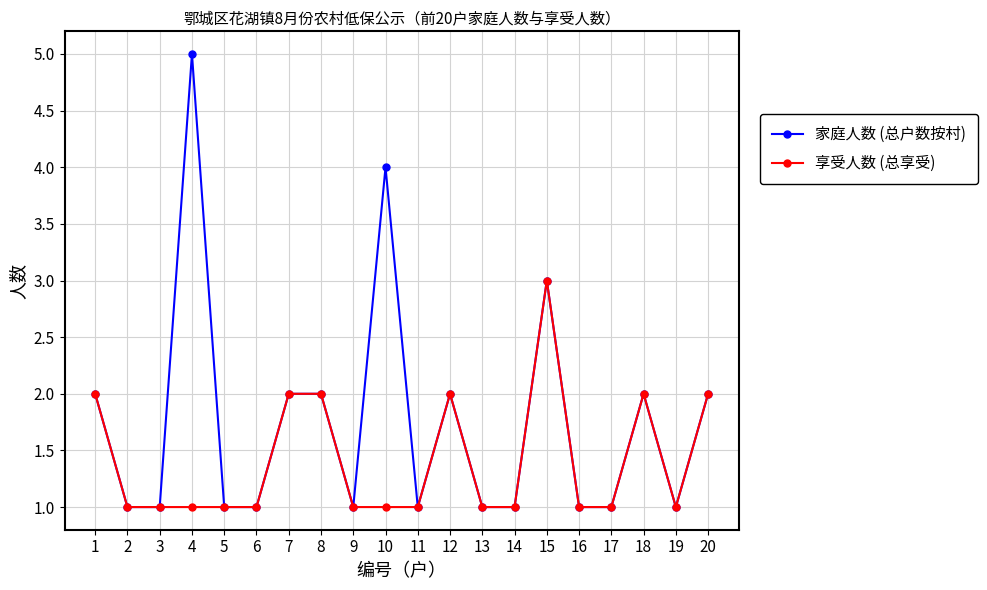

Is the value of 家庭人数 (总户数按村) at 11 greater than the value of 享受人数 (总享受) at 8?

No